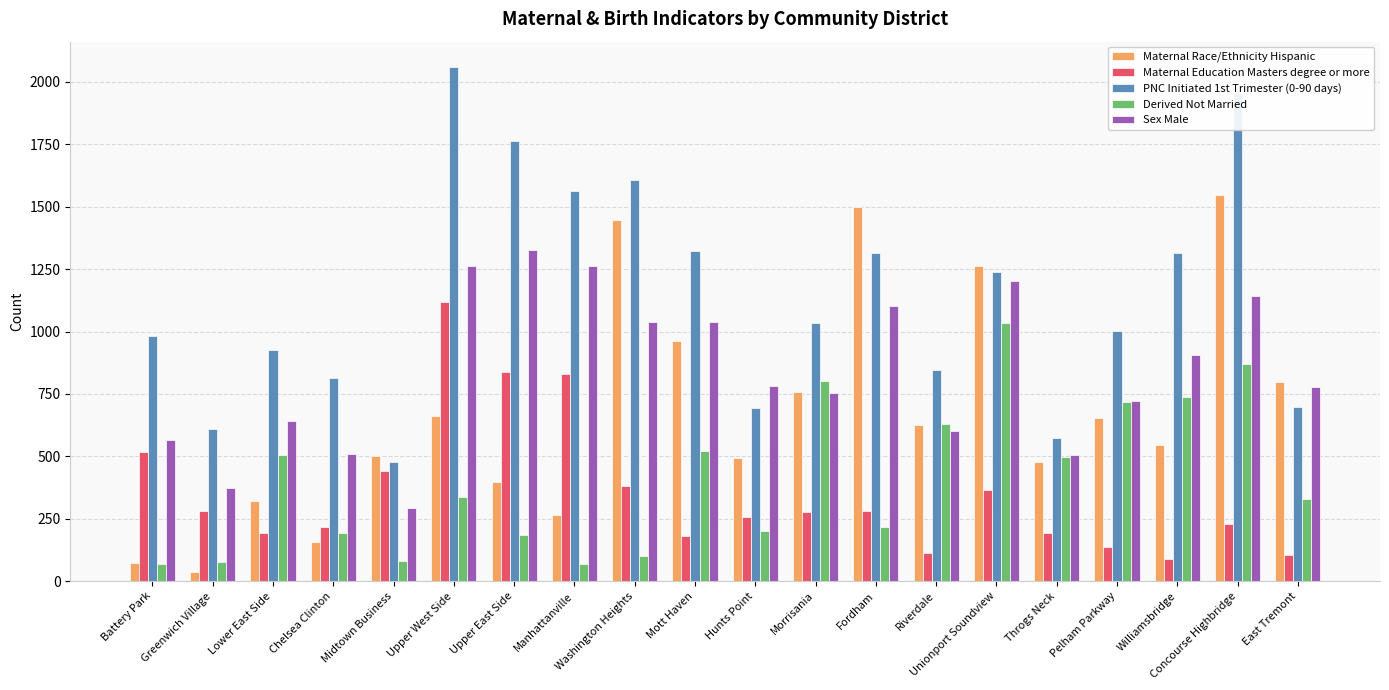

What is the total value across all series at Washington Heights?

4577